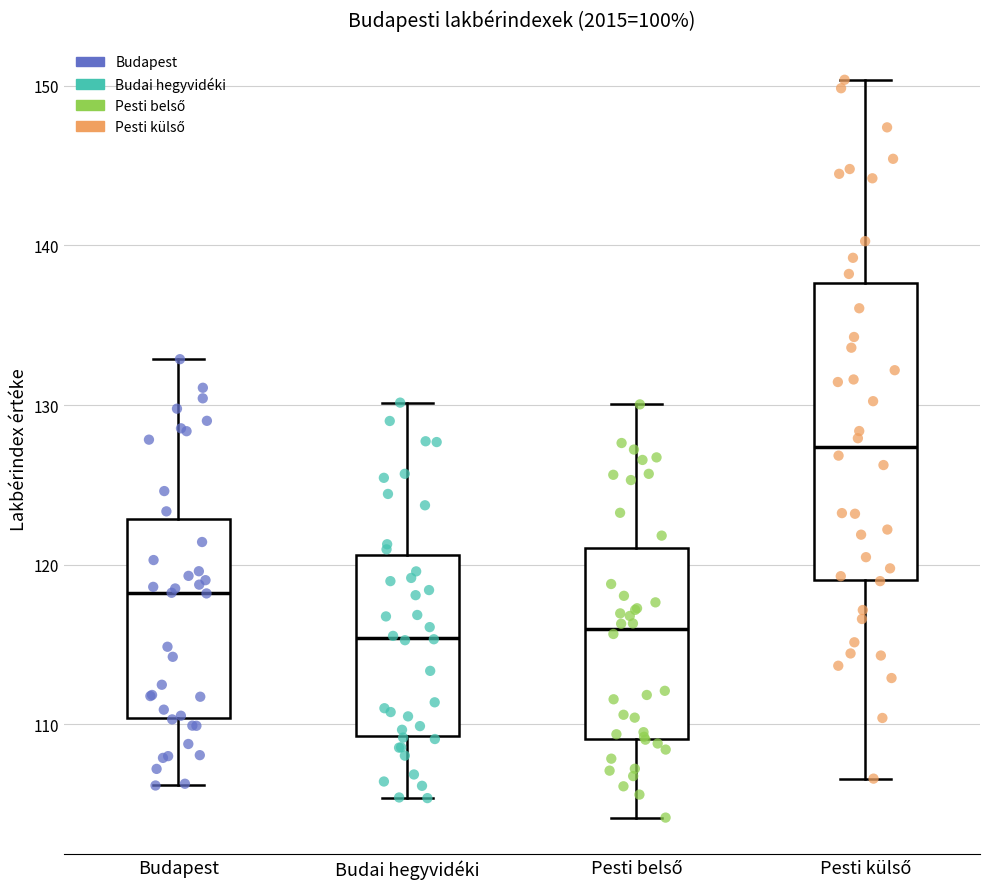

Where does the lower whisker of the box for Pesti külső end on the y-axis? The values are not printed on the chart, so give them approximately, as read against the axis.

107